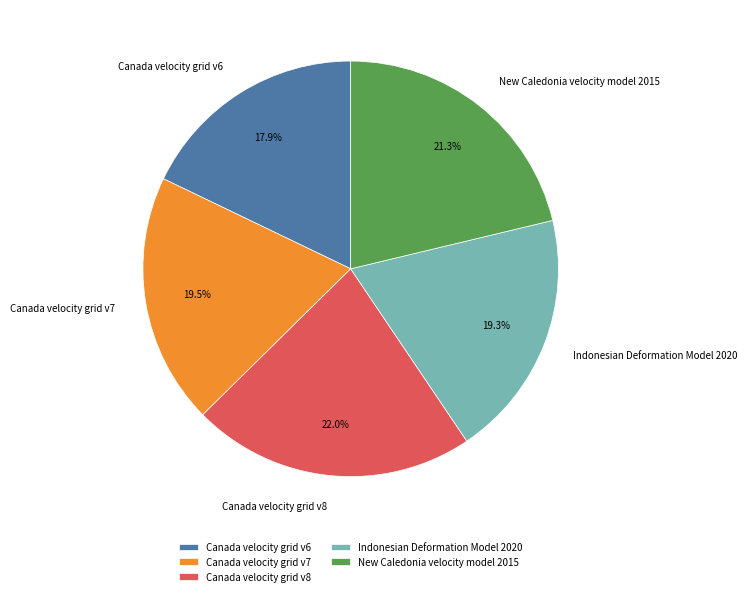

What is the ratio of the value at Canada velocity grid v6 to the value at New Caledonia velocity model 2015?

0.8